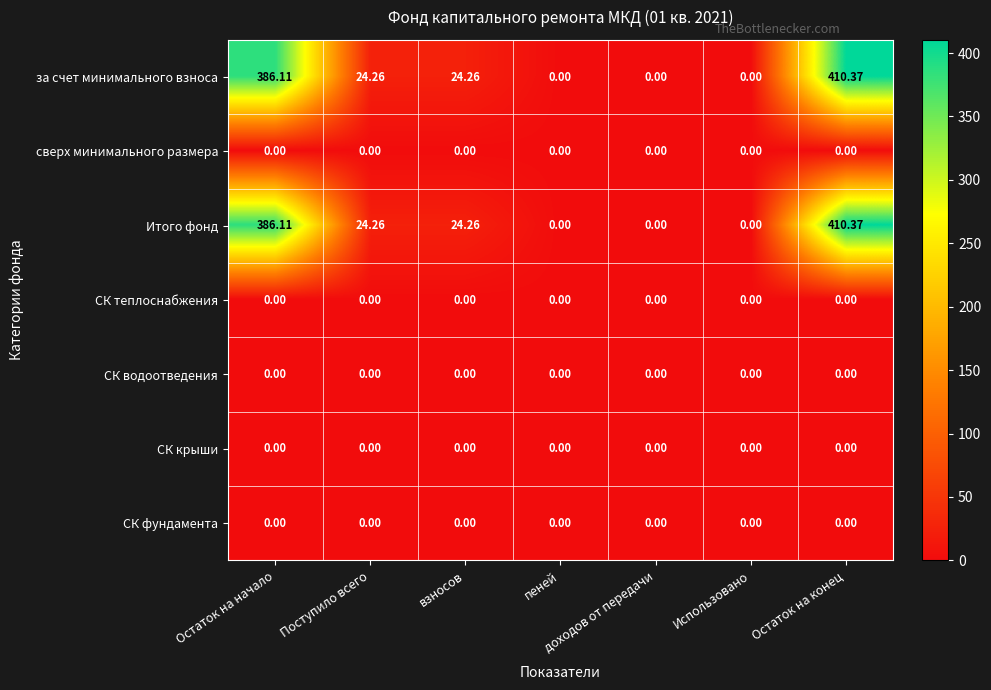

Which category has the highest value across all series?

Остаток на конец